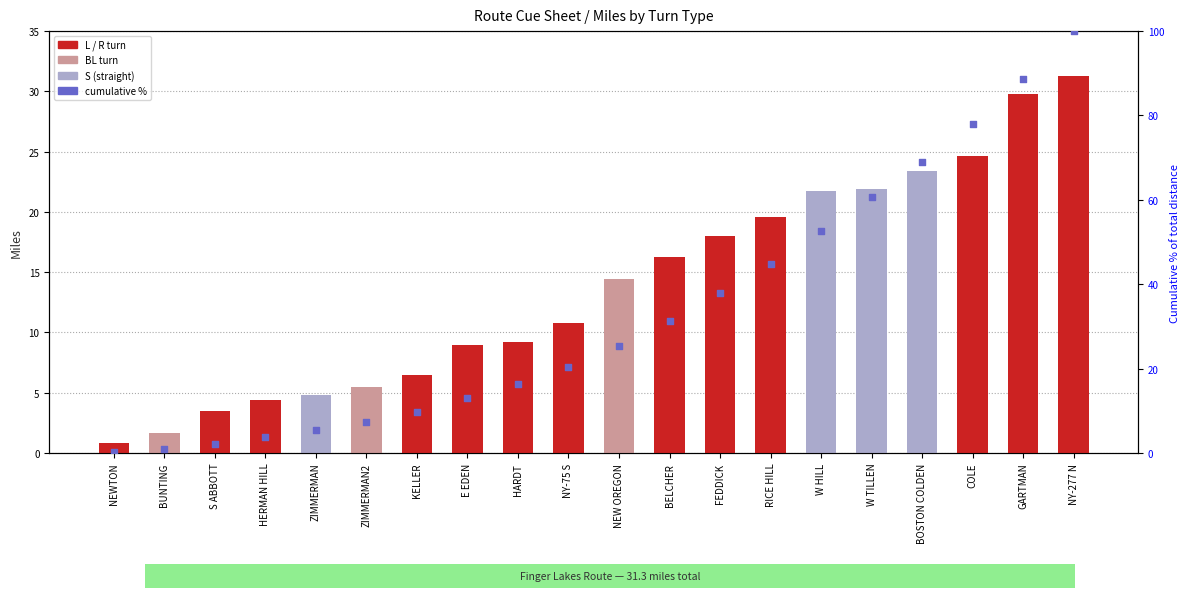

What is the ratio of the value at W HILL to the value at NY-75 S?

2.6